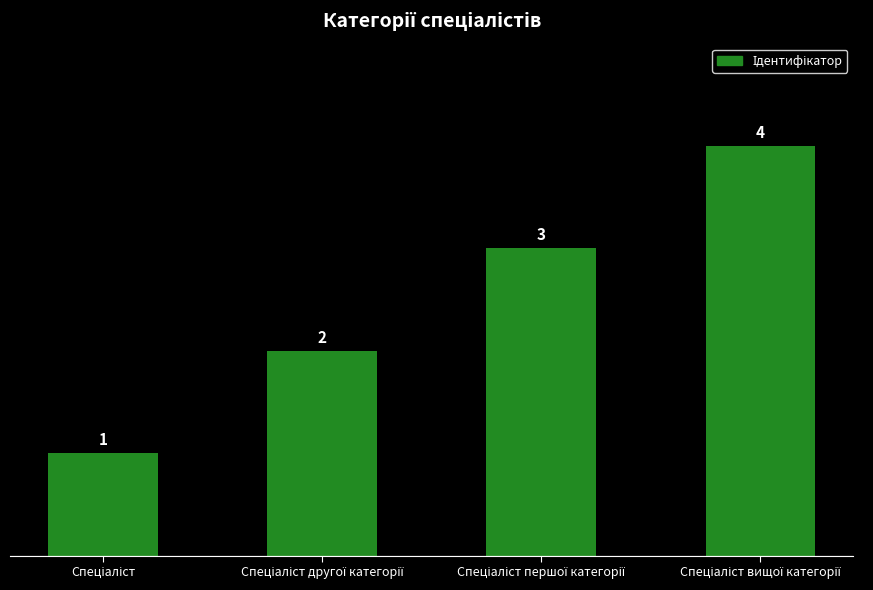

What is the value of the 3rd bar from the left?

3